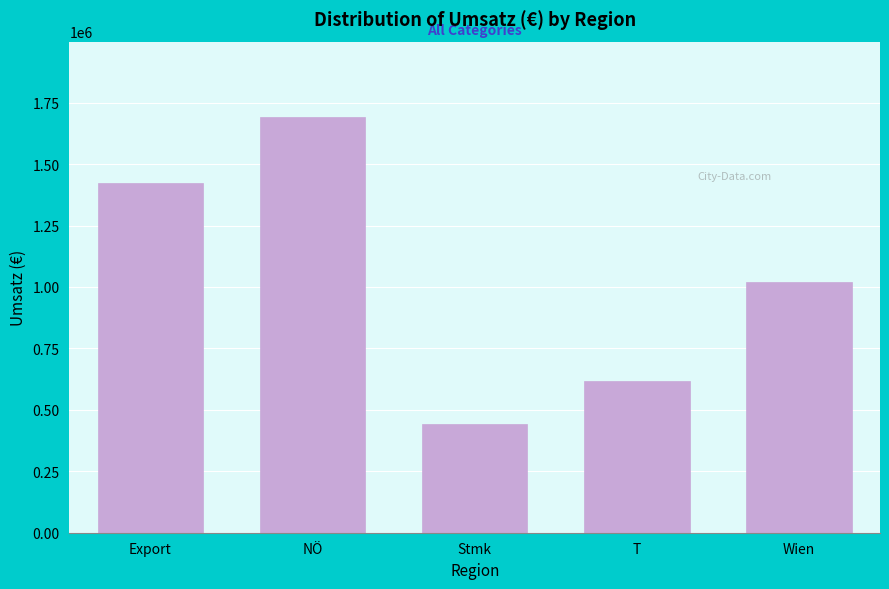

Reading right to left, list all the values displayed in this chart.

Wien=1018999.2	T=615645.8	Stmk=441870.8	NÖ=1693578.2	Export=1421188.6